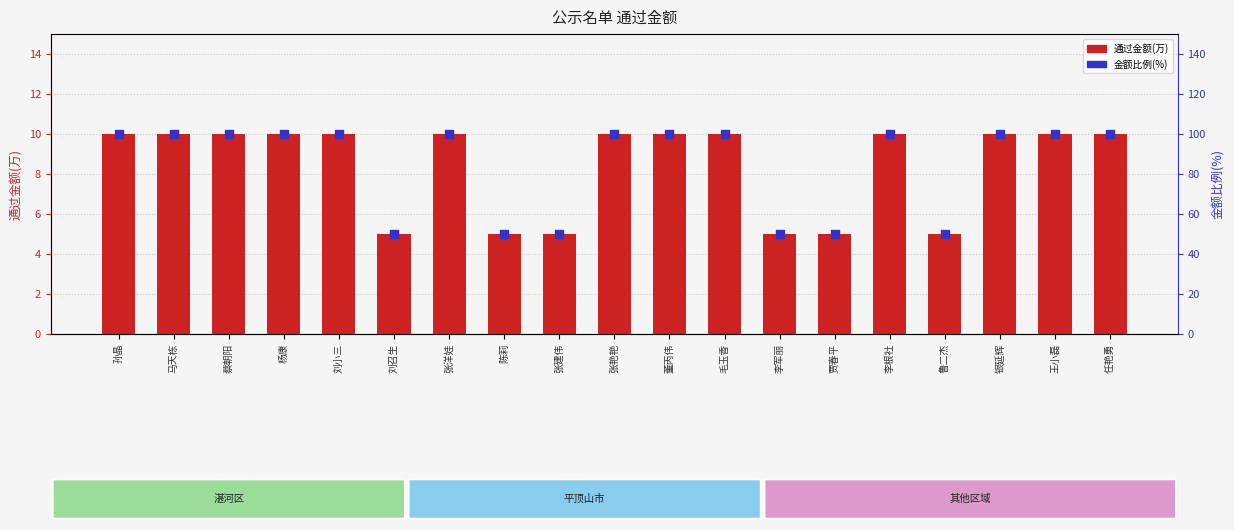

What is the total value across all series at 刘小三?

110